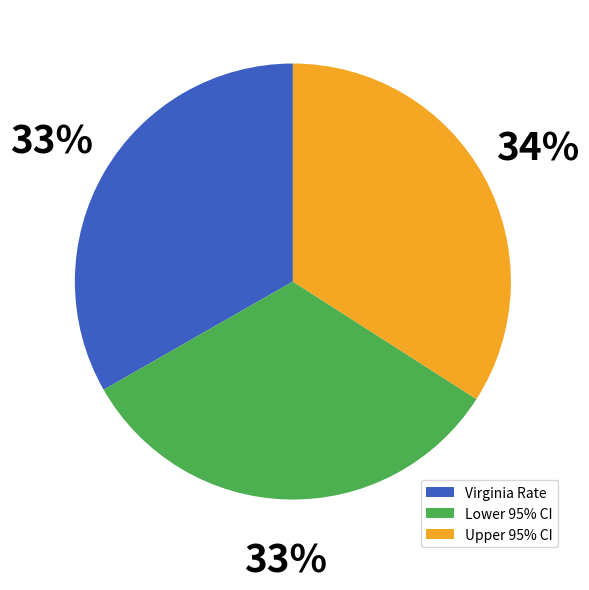

To the nearest percent, what is the average slice percentage?

33%